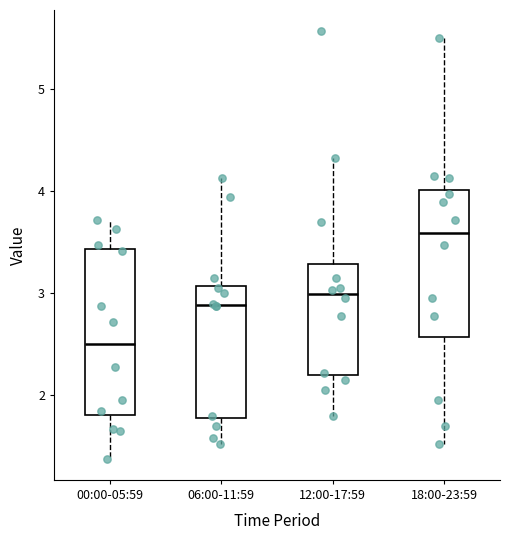

Reading left to right, transcribe this box plot: for each box, give where its median line is, the range the box spans, and where its two whiskers end, as read against the y-axis. The values are not printed on the chart, so give them approximately, as read against the axis.

00:00-05:59: median 2.5, box 1.8 to 3.4, whiskers 1.4 to 3.7
06:00-11:59: median 2.9, box 1.8 to 3.1, whiskers 1.5 to 4.1
12:00-17:59: median 3.0, box 2.2 to 3.3, whiskers 1.8 to 4.3
18:00-23:59: median 3.6, box 2.6 to 4.0, whiskers 1.5 to 5.5